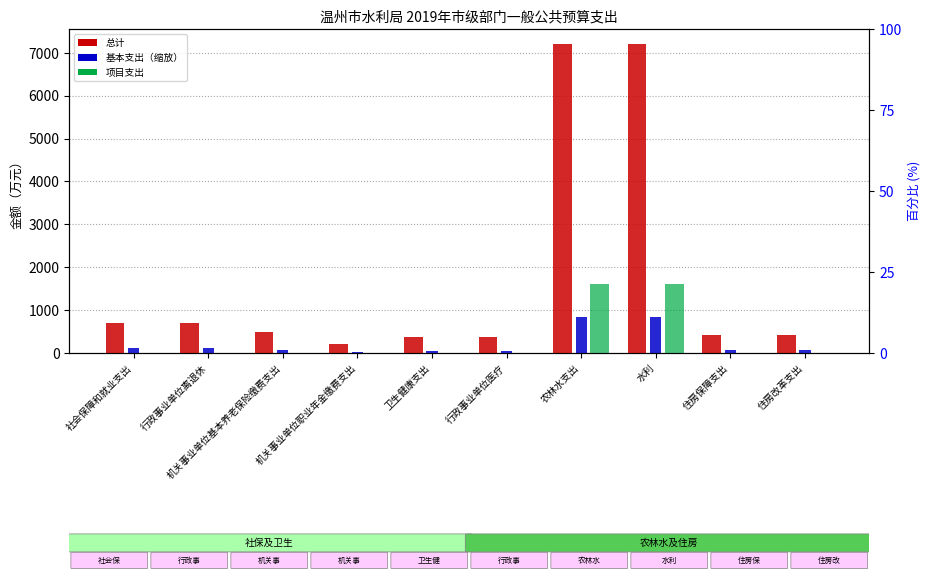

Read the 总计 value at 机关事业单位基本养老保险缴费支出.

500.0